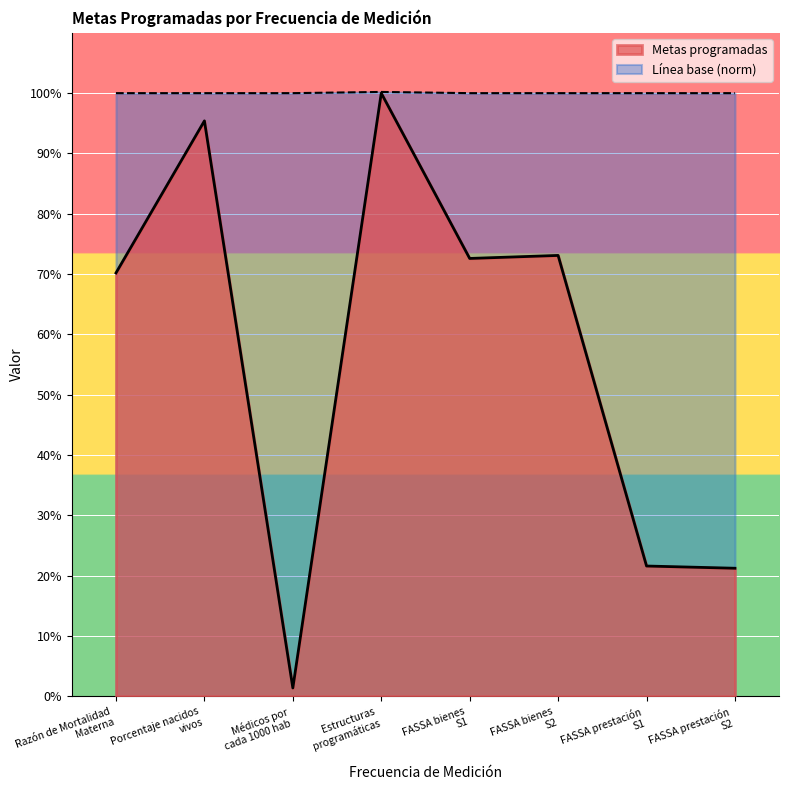

What is the maximum value shown in the chart?

100.2